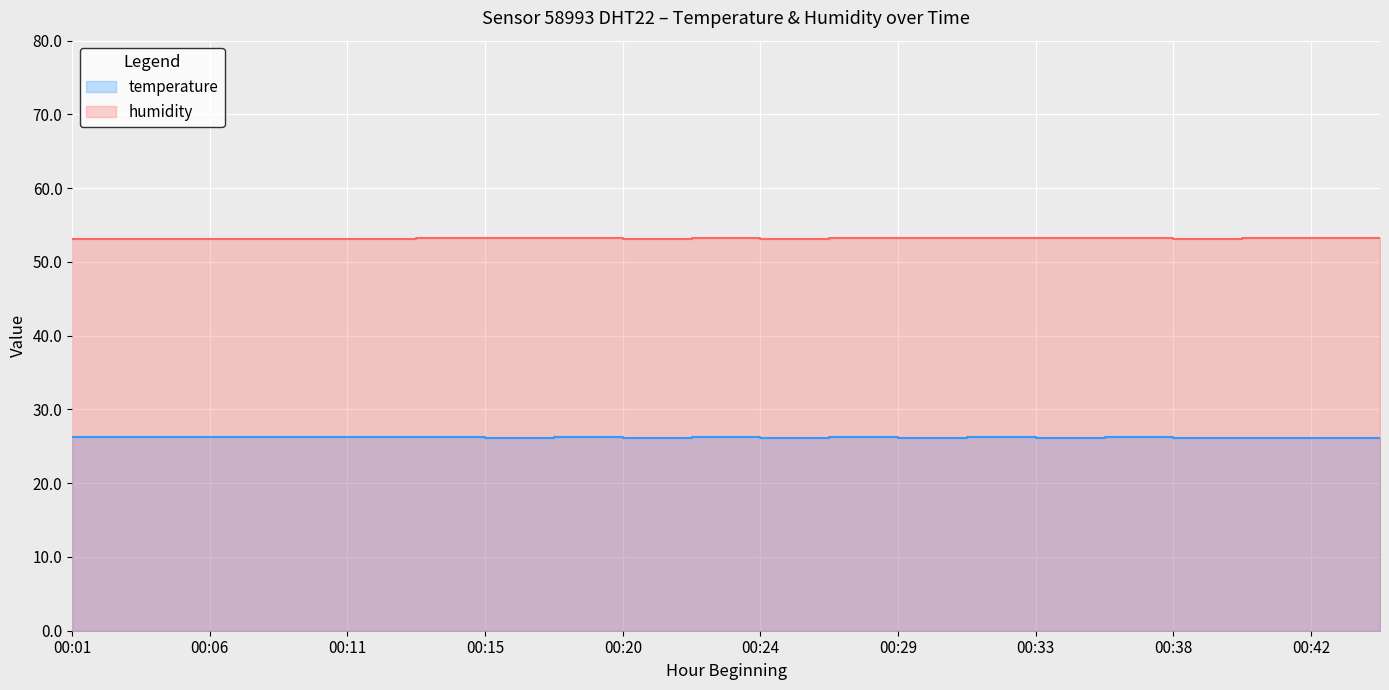

Count the humidity values in the range 53 to 54.

20